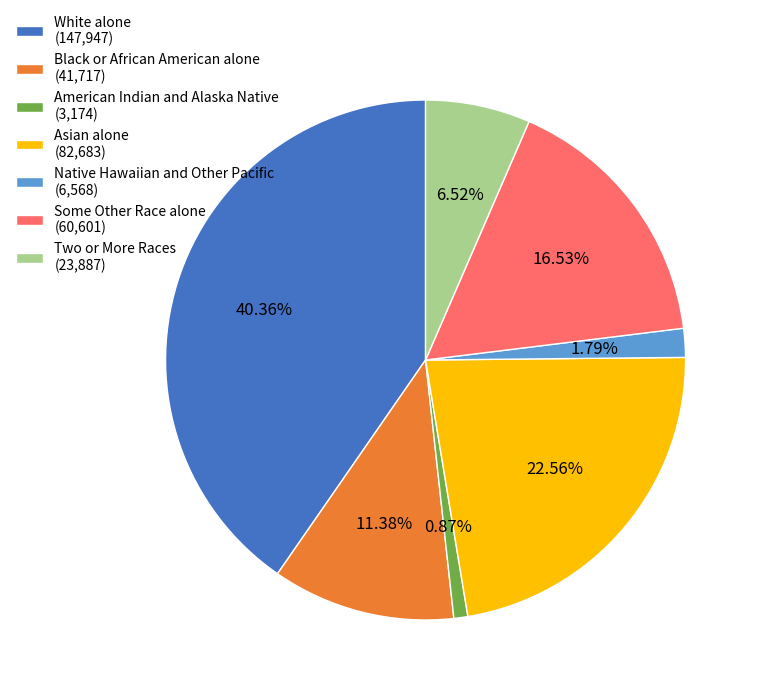

How much of the chart is everything except Some Other Race alone?

83.5%